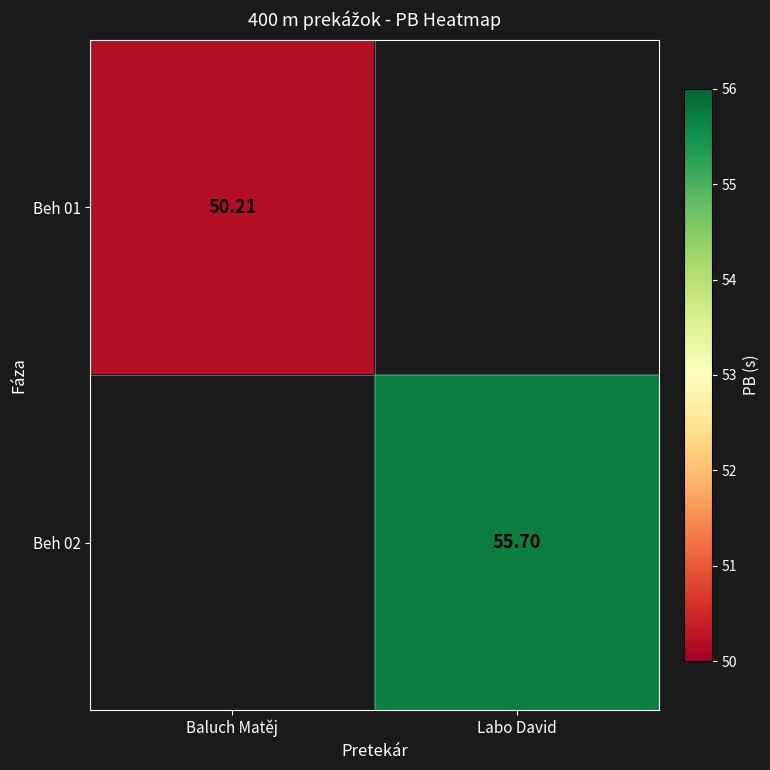

True or false: Beh 02 has a value of 20.0 at Labo David.

False